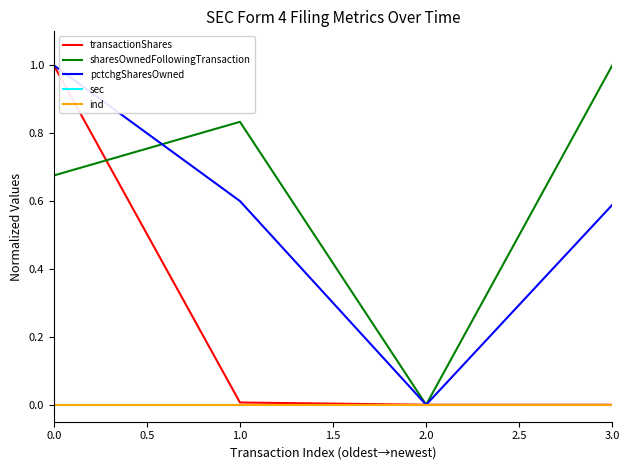

What is the average value of the sharesOwnedFollowingTransaction series?

0.6